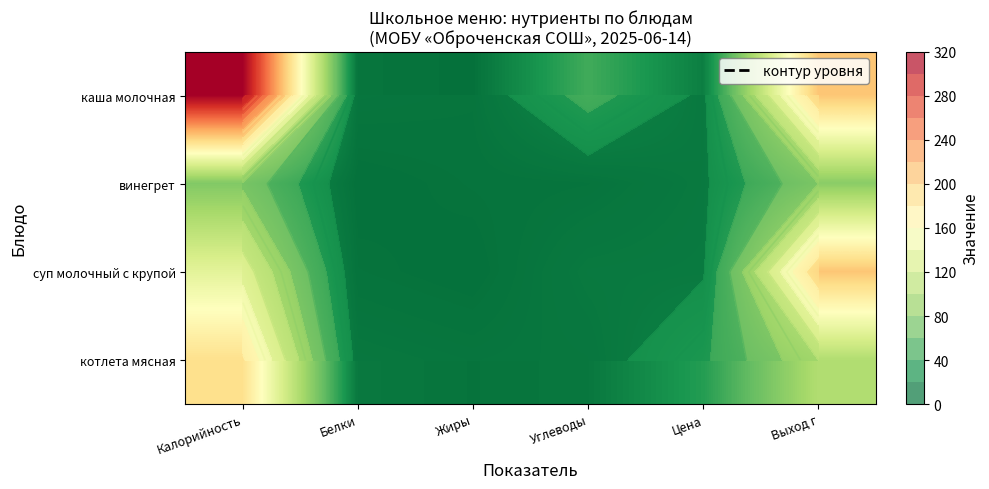

What is the average value of the каша молочная series?

98.1